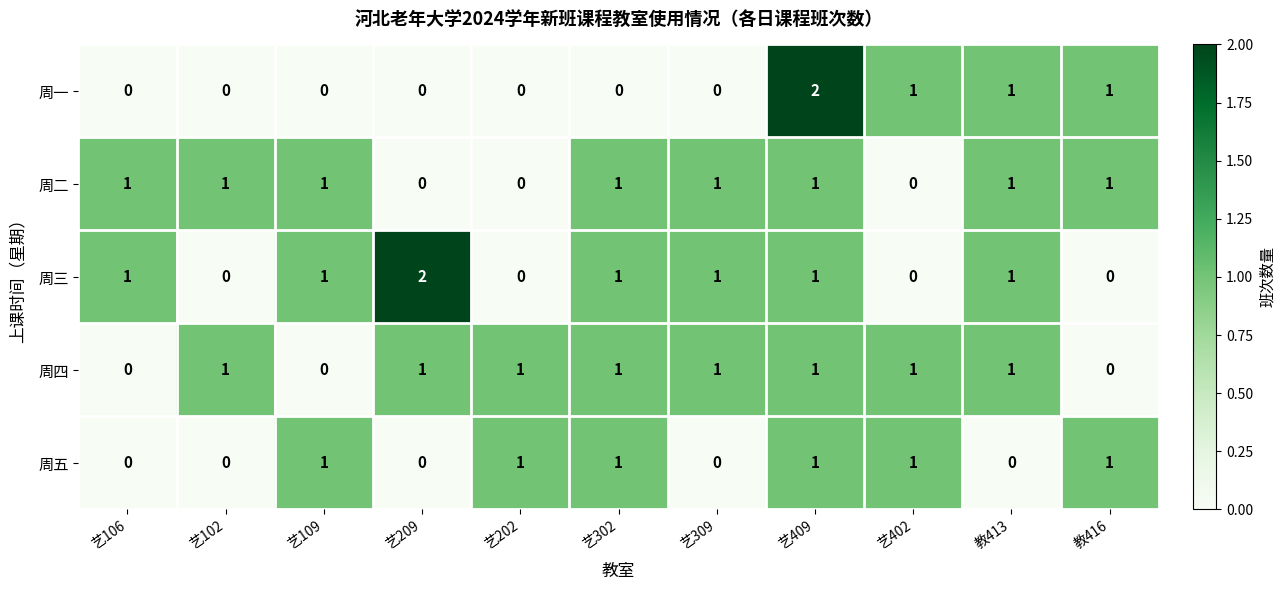

Count the 周三 values in the range 0 to 1.

10